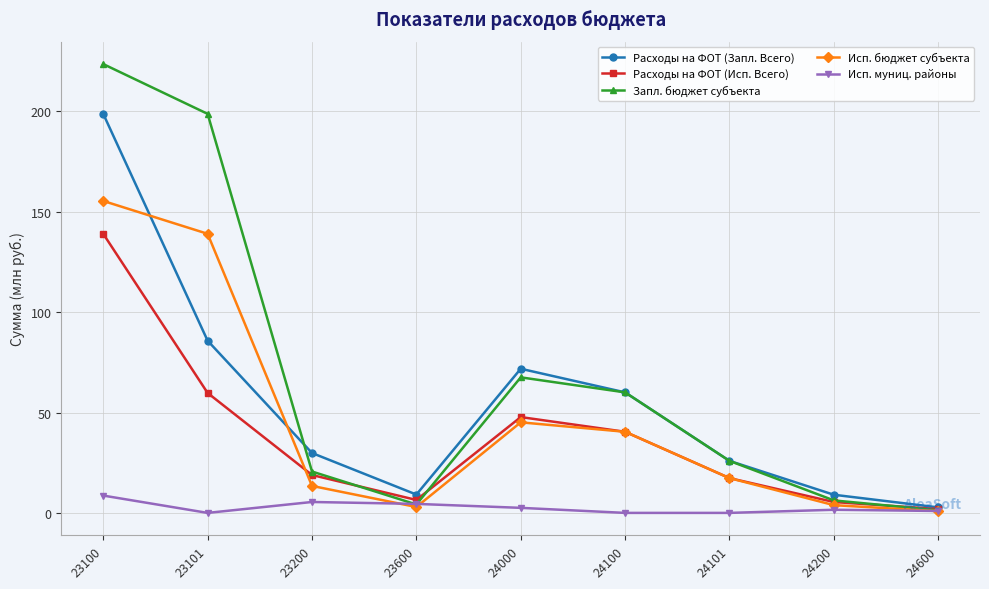

What is the difference between the highest and lowest values at 24600?

1.9